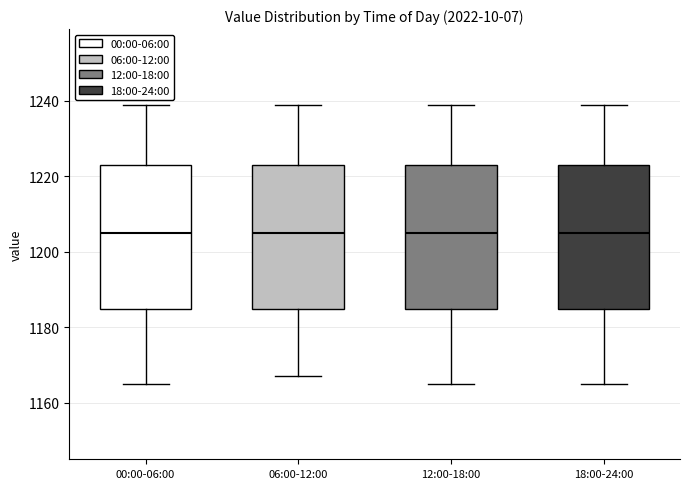

Reading left to right, transcribe this box plot: for each box, give where its median line is, the range the box spans, and where its two whiskers end, as read against the y-axis. The values are not printed on the chart, so give them approximately, as read against the axis.

00:00-06:00: median 1206, box 1184 to 1224, whiskers 1166 to 1240
06:00-12:00: median 1206, box 1184 to 1224, whiskers 1168 to 1240
12:00-18:00: median 1206, box 1184 to 1224, whiskers 1166 to 1240
18:00-24:00: median 1206, box 1184 to 1224, whiskers 1166 to 1240